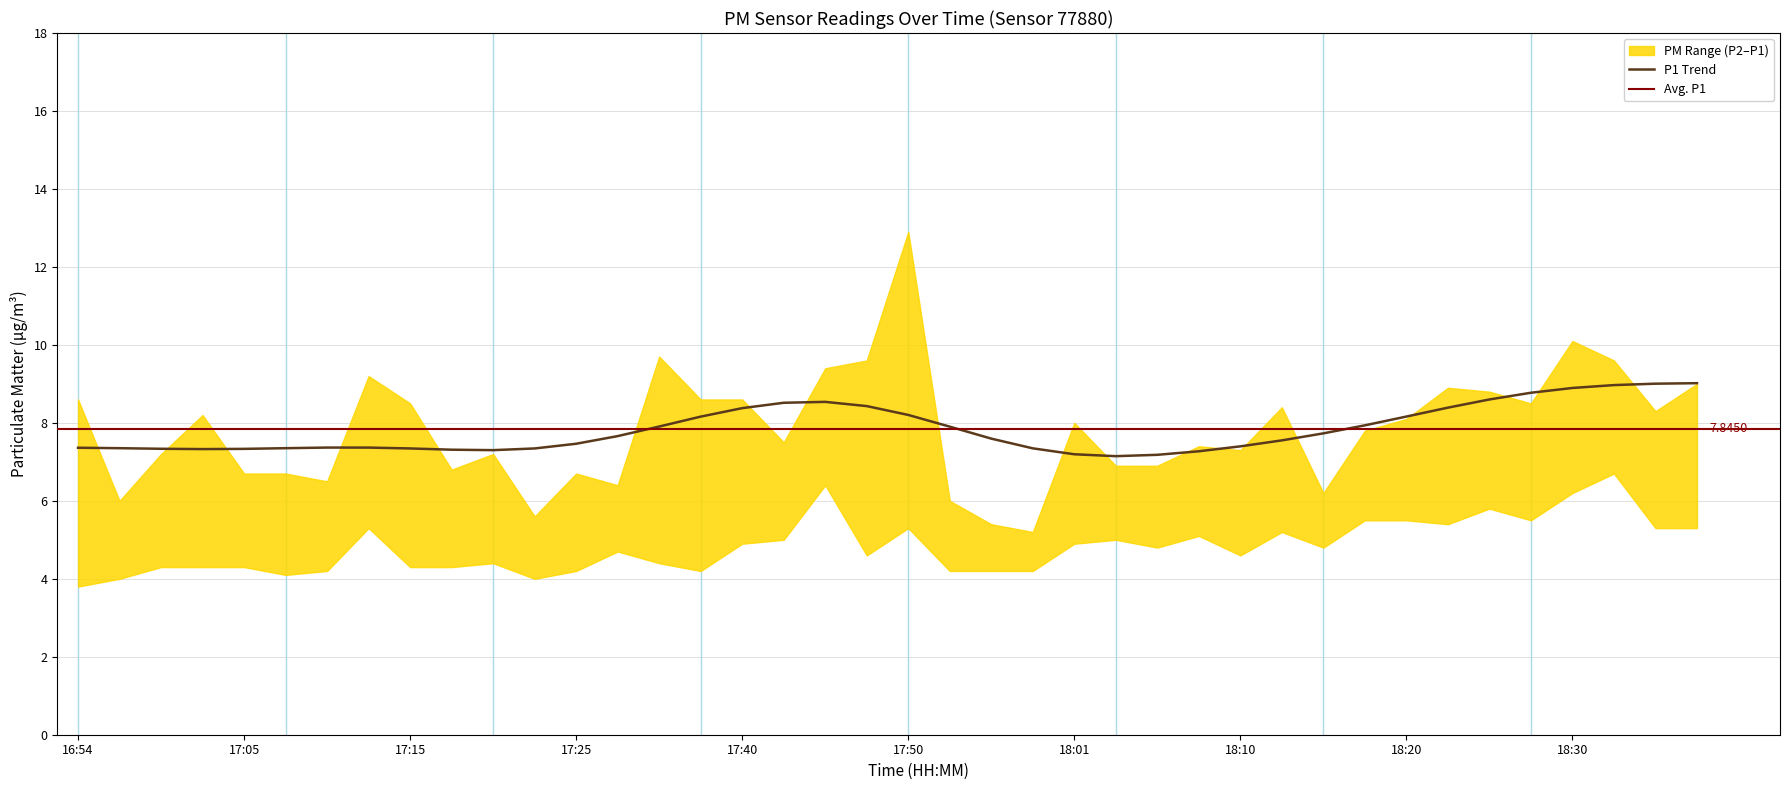

True or false: P1 and P2 intersect in this chart.

False